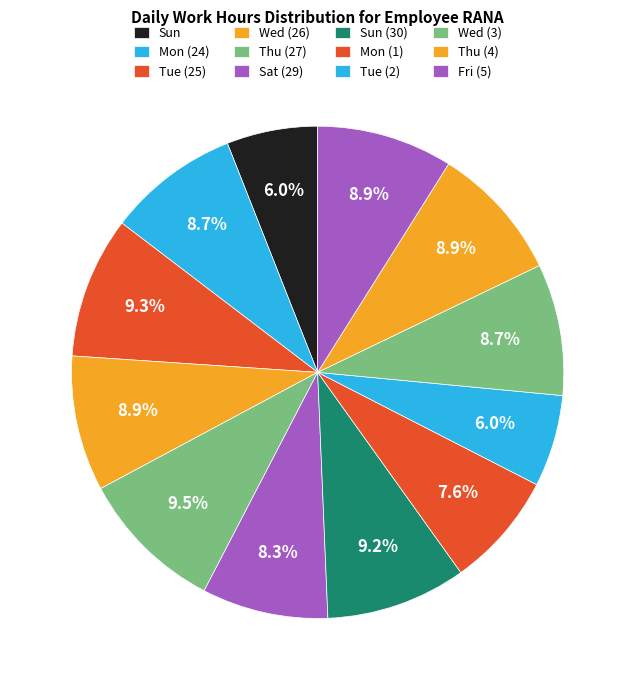

To the nearest percent, what portion does Mon (1) represent?

8%